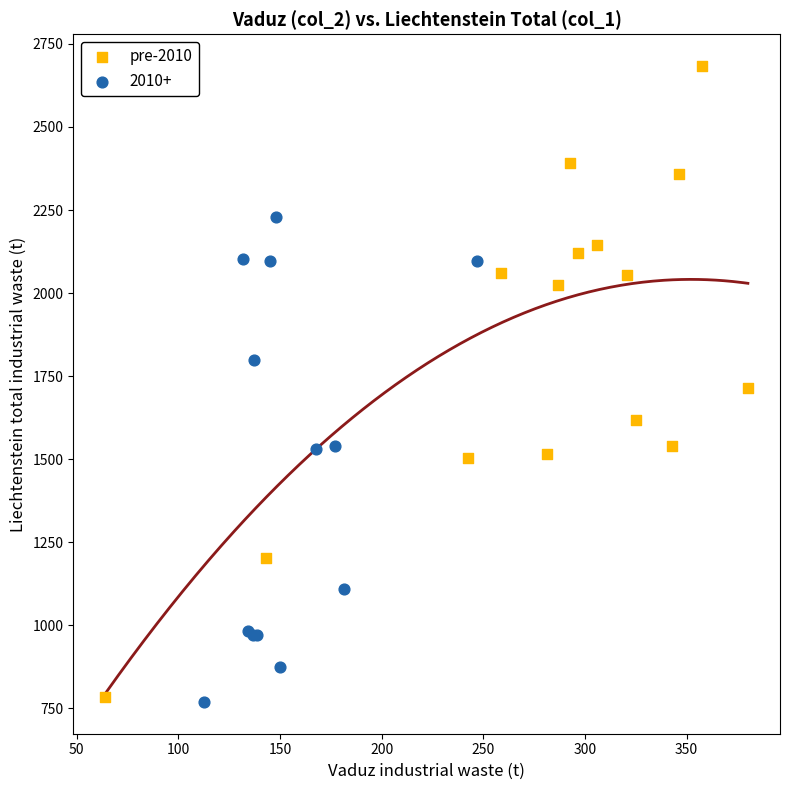

Which series contains the highest Y value?

pre-2010